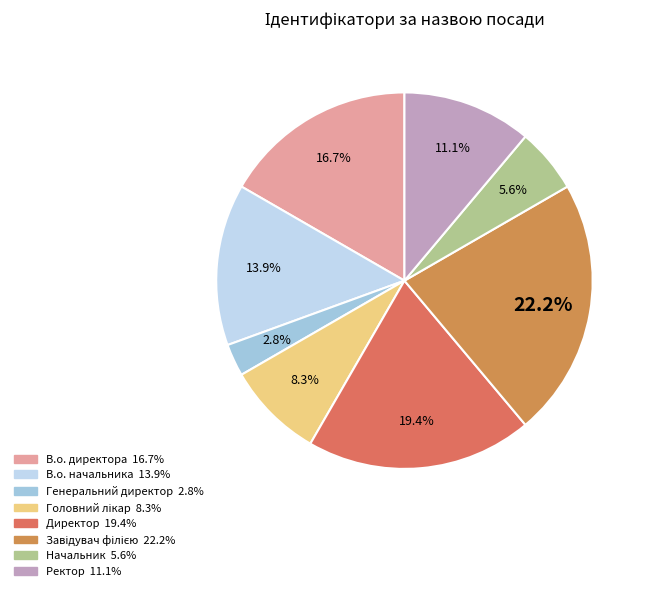

Is there any slice that represents more than half of the pie?

No